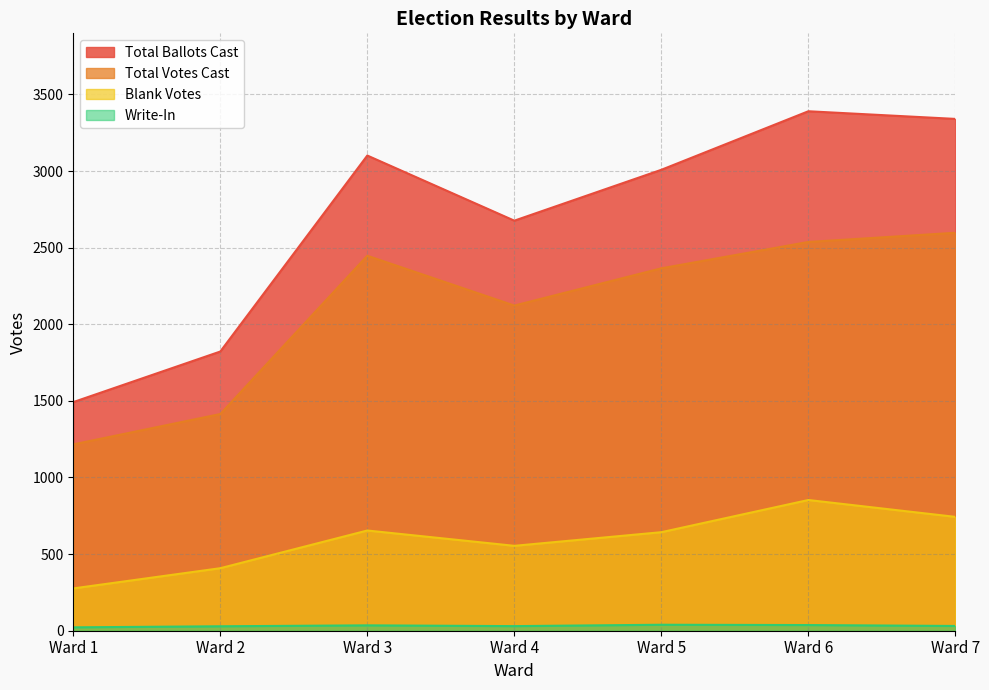

How many data points in Total Votes Cast are above 2365?

3